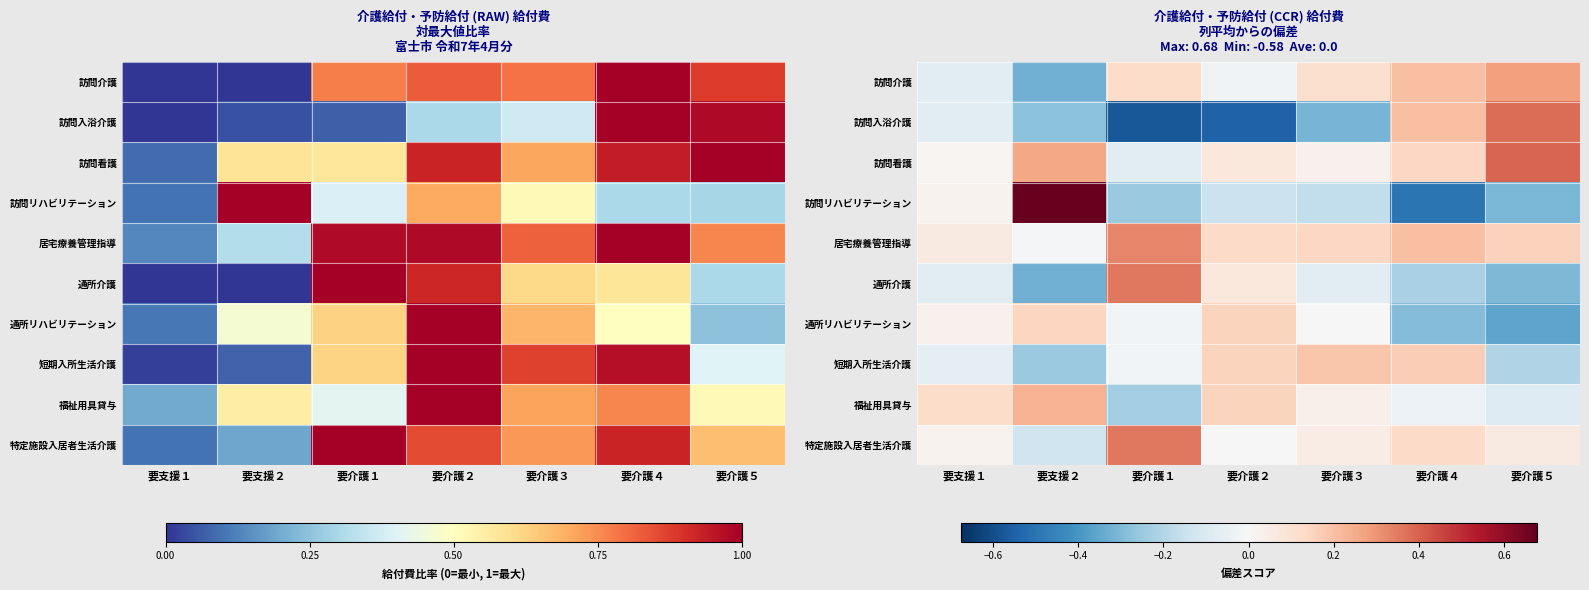

How many distinct data groups are displayed?

10